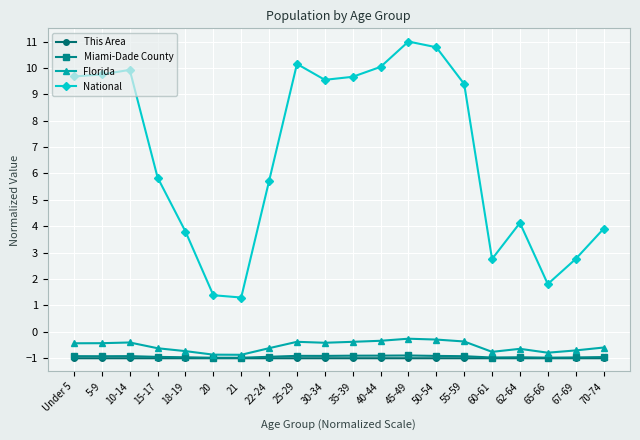

What is the label of the 19th point from the left?

67-69